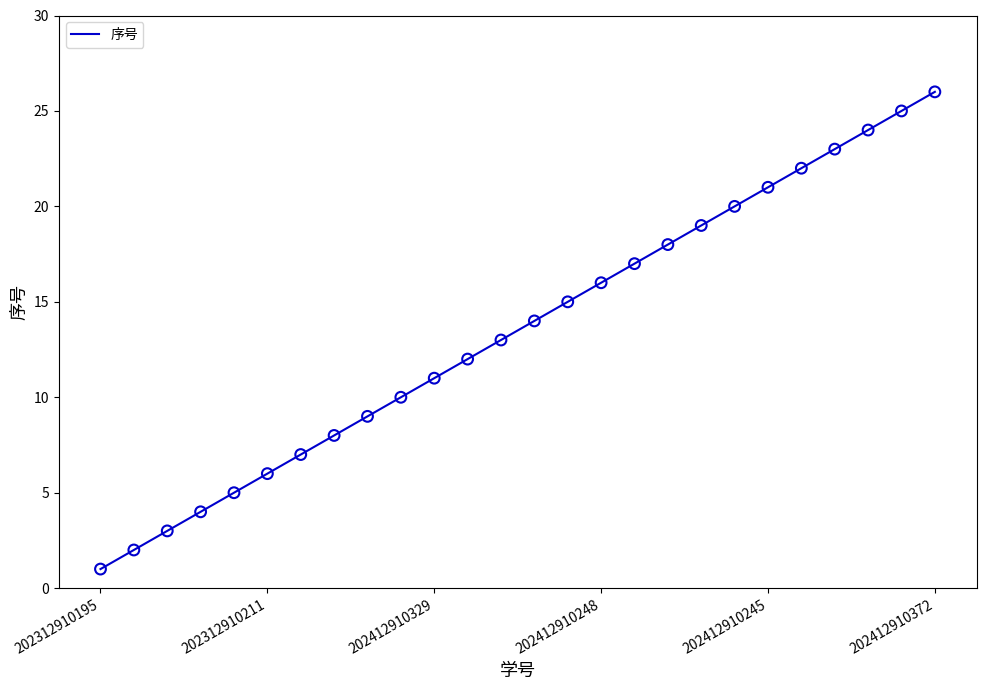

What is the difference between the maximum and minimum values?

25